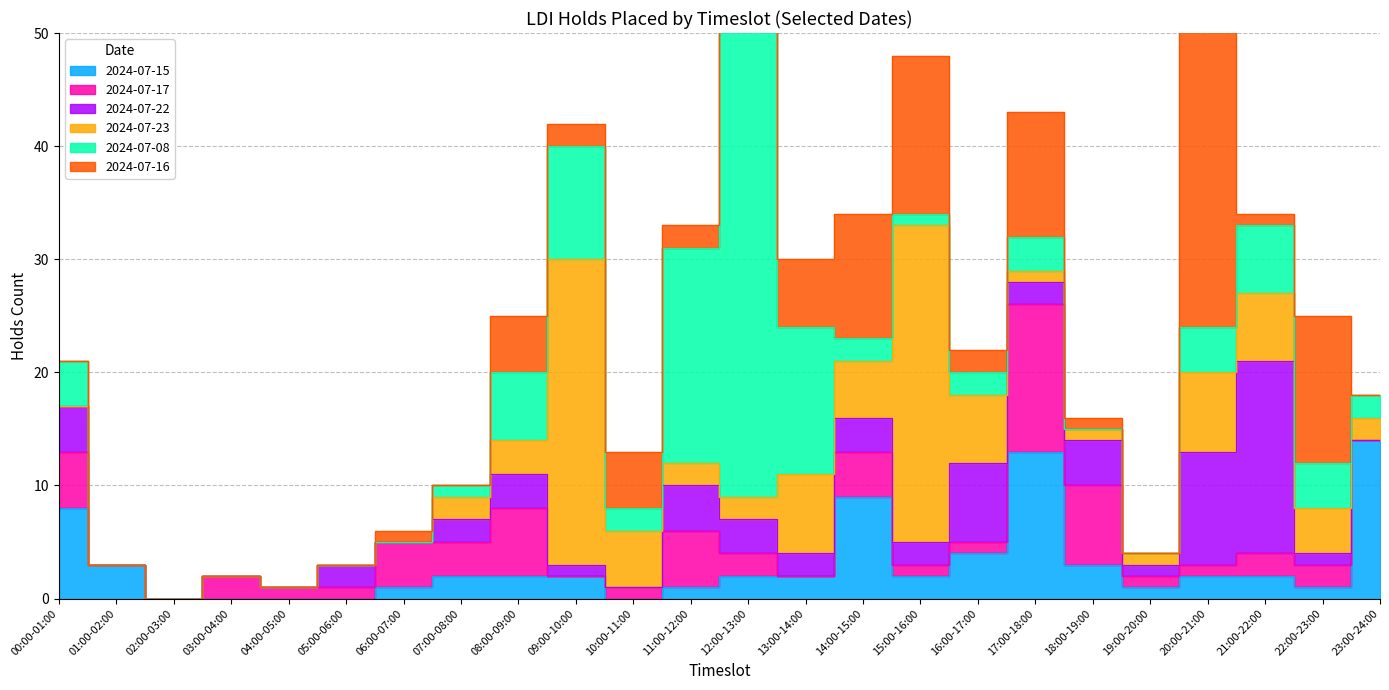

How many lines are shown in the chart?

6